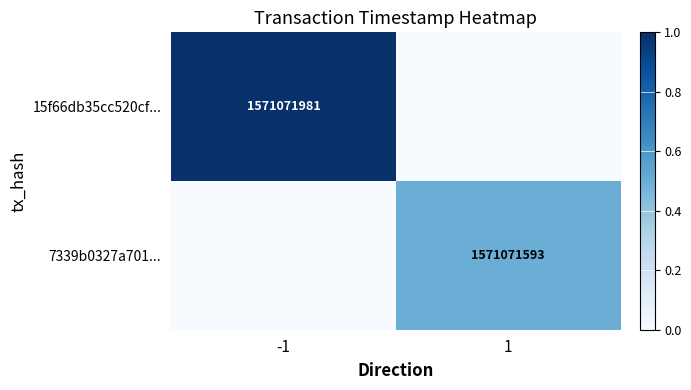

True or false: 15f66db35cc520cf... has a value of 1018852760 at -1.

False